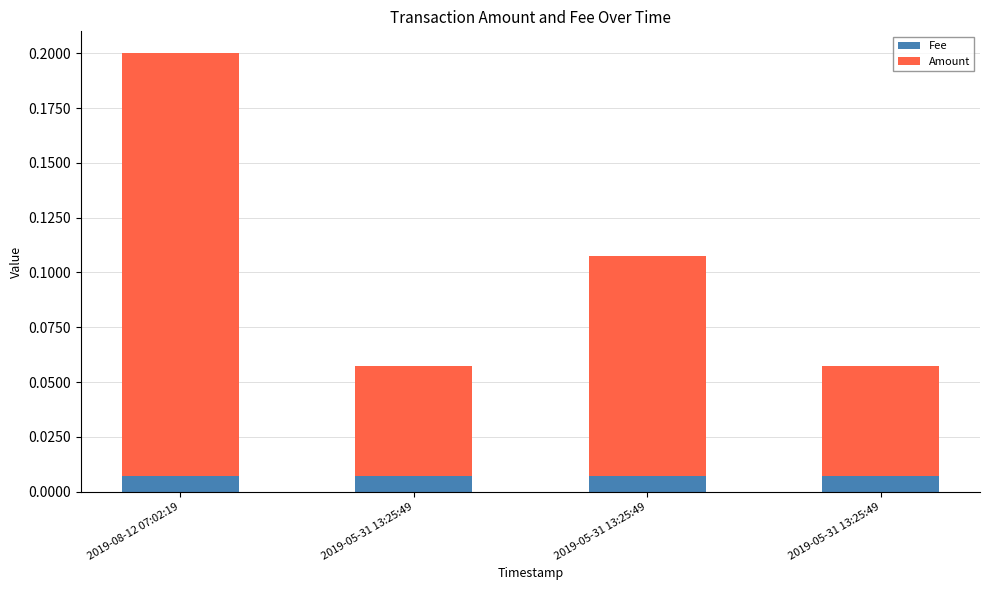

Count the number of data series in this chart.

2